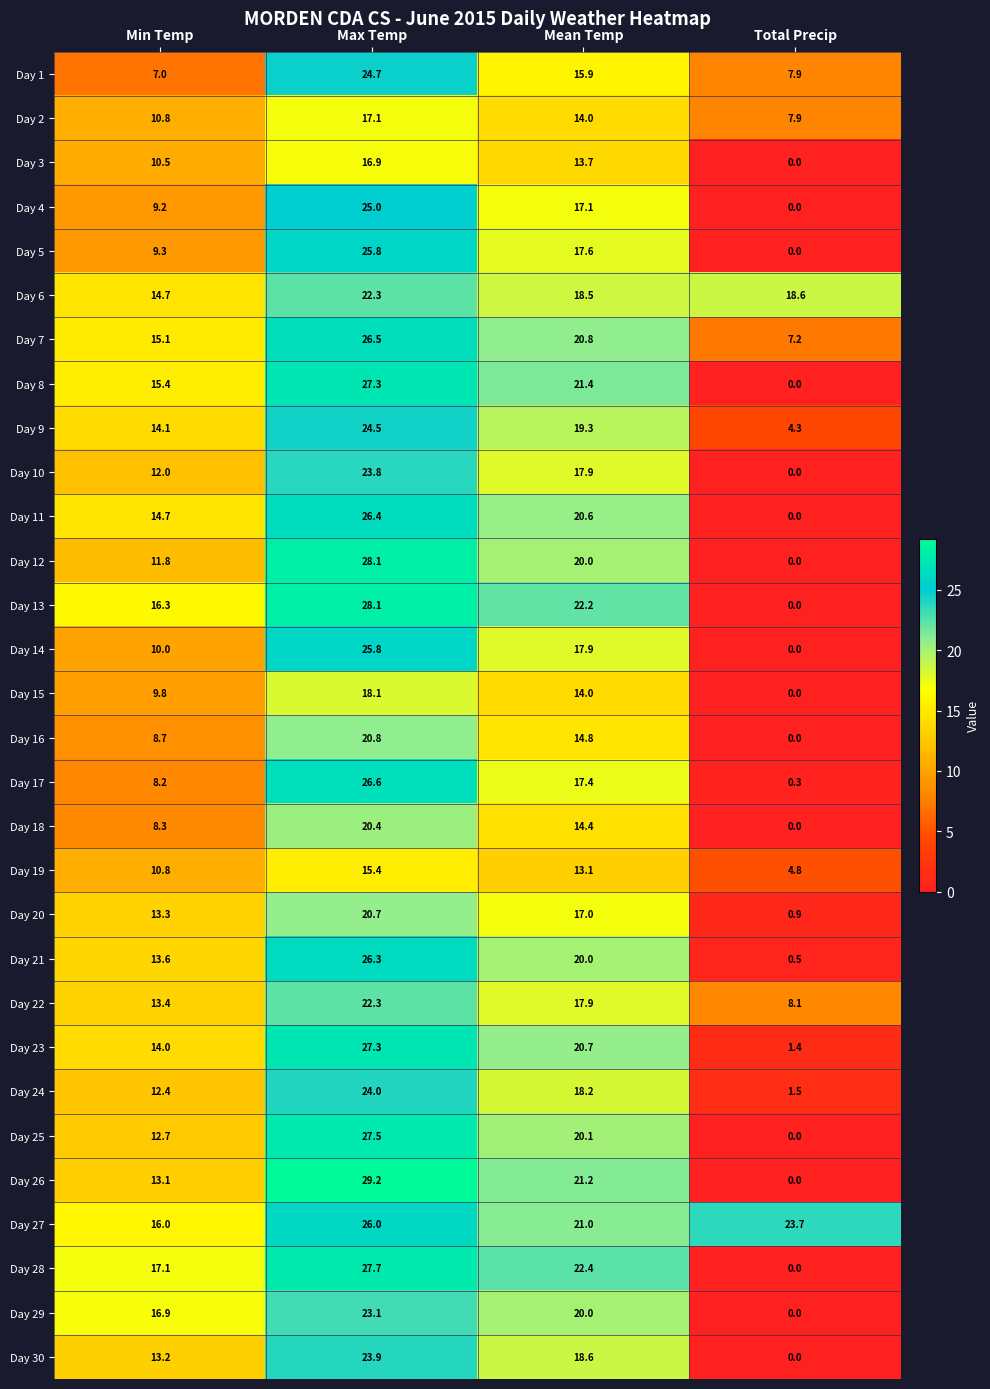

How many values in the Day 27 series exceed 23?

2